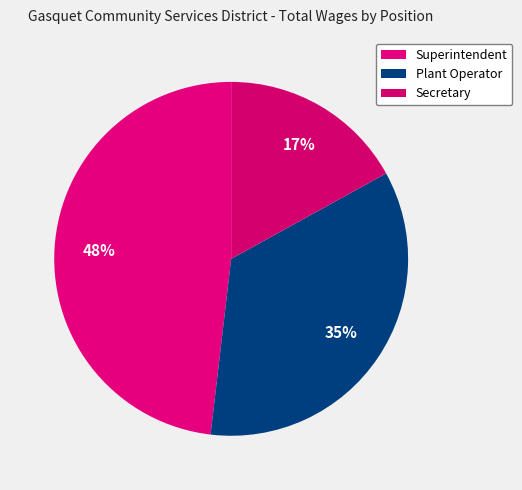

What is the largest slice in the pie chart?

Superintendent